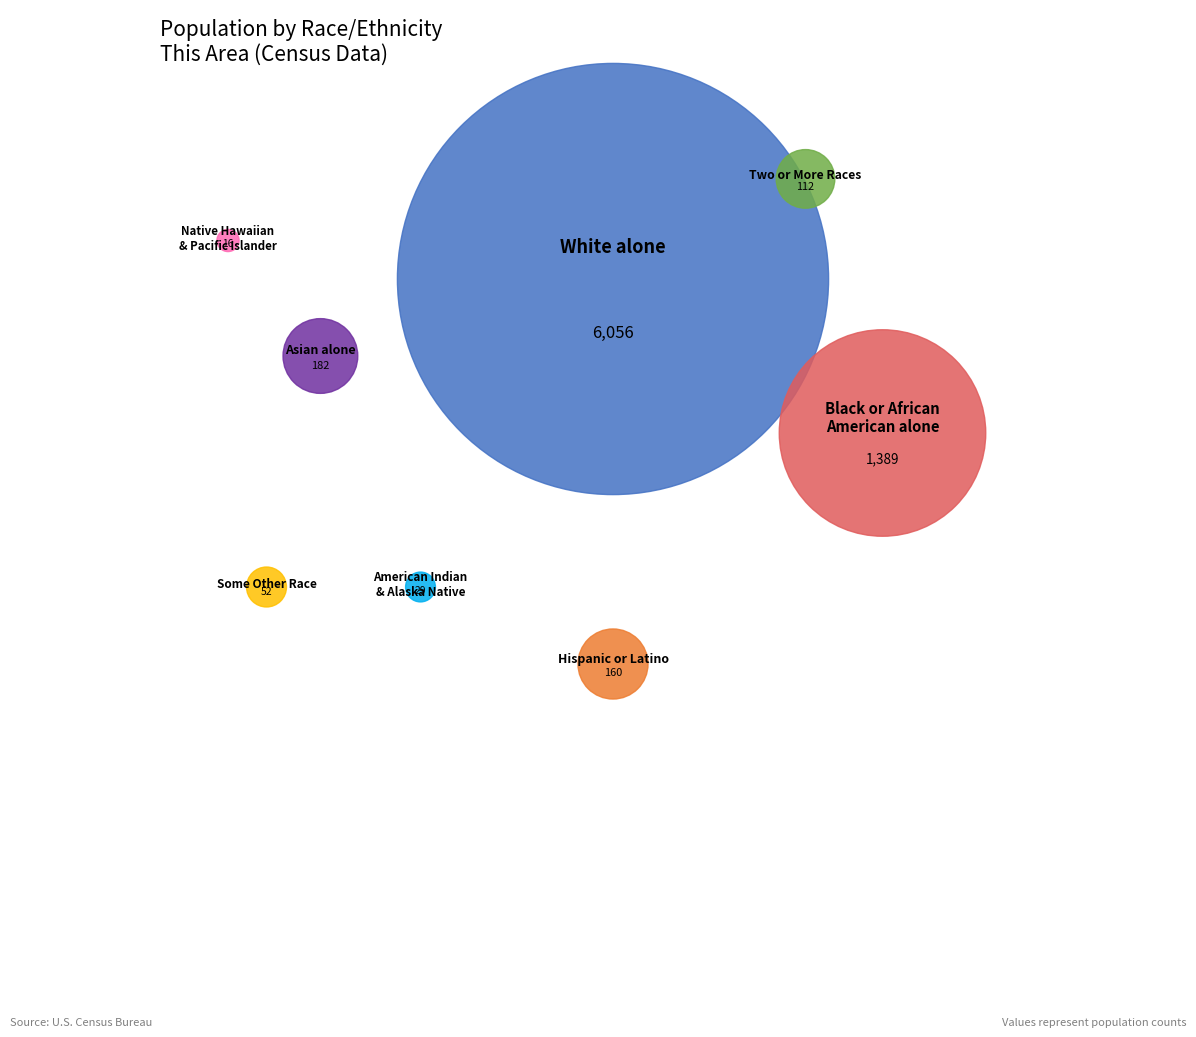

Which slice is the largest?

White alone